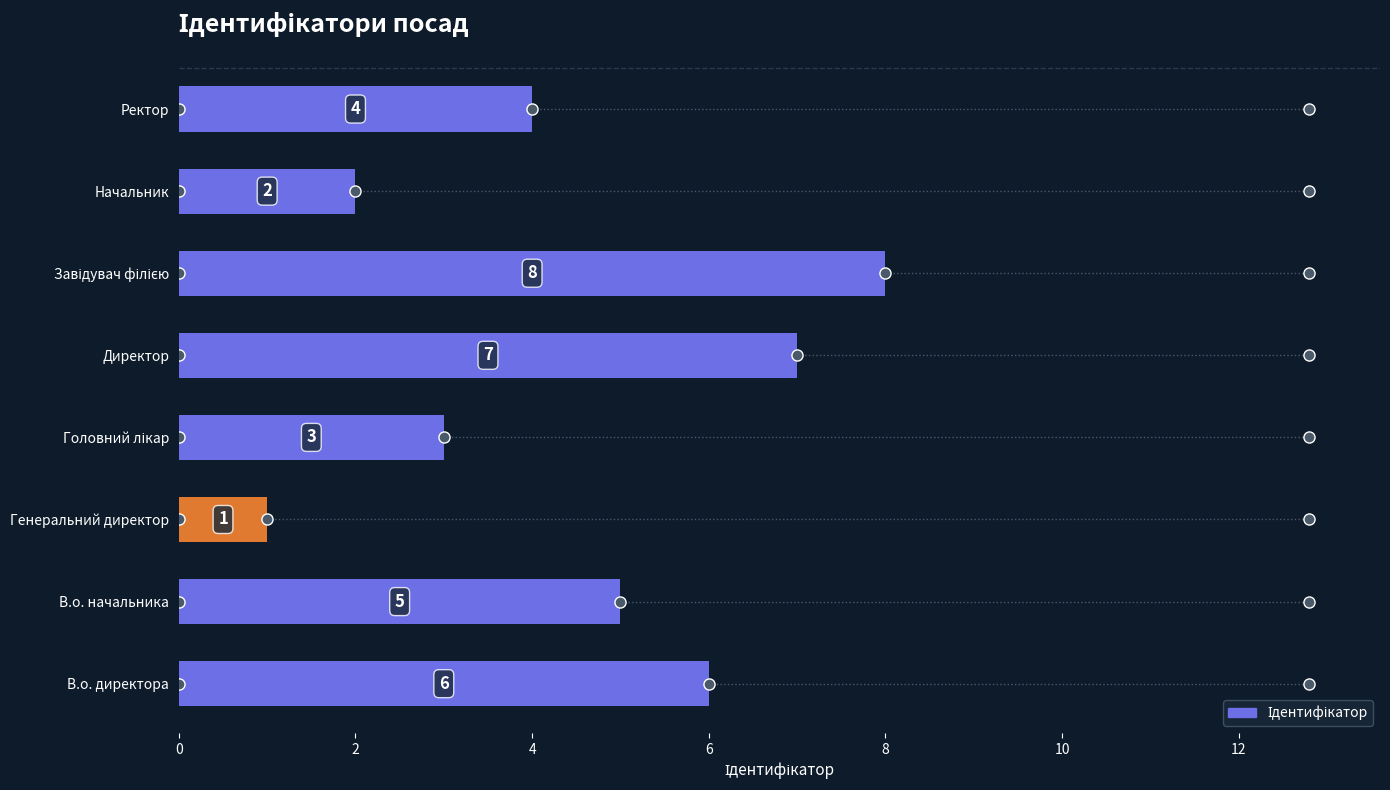

The chart shows a value of 5 at В.о. начальника. True or false?

True